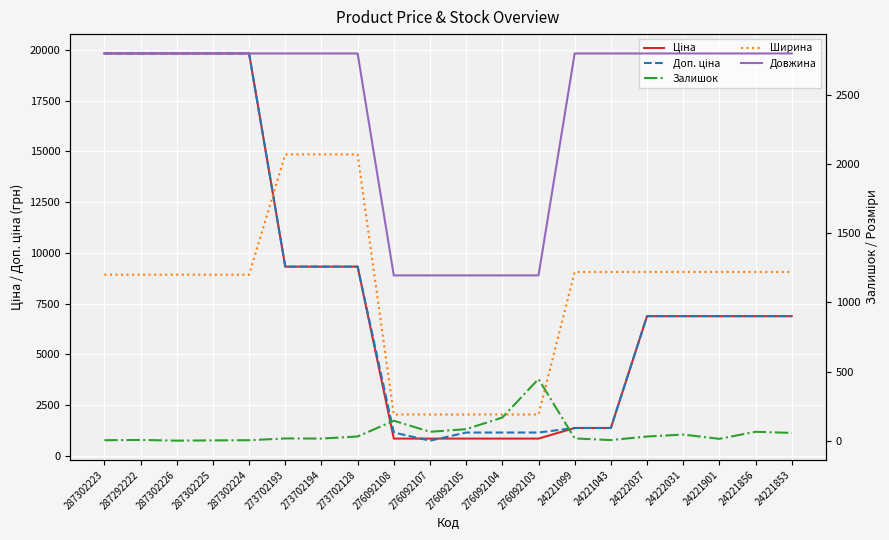

True or false: Довжина and Залишок cross at least once.

False